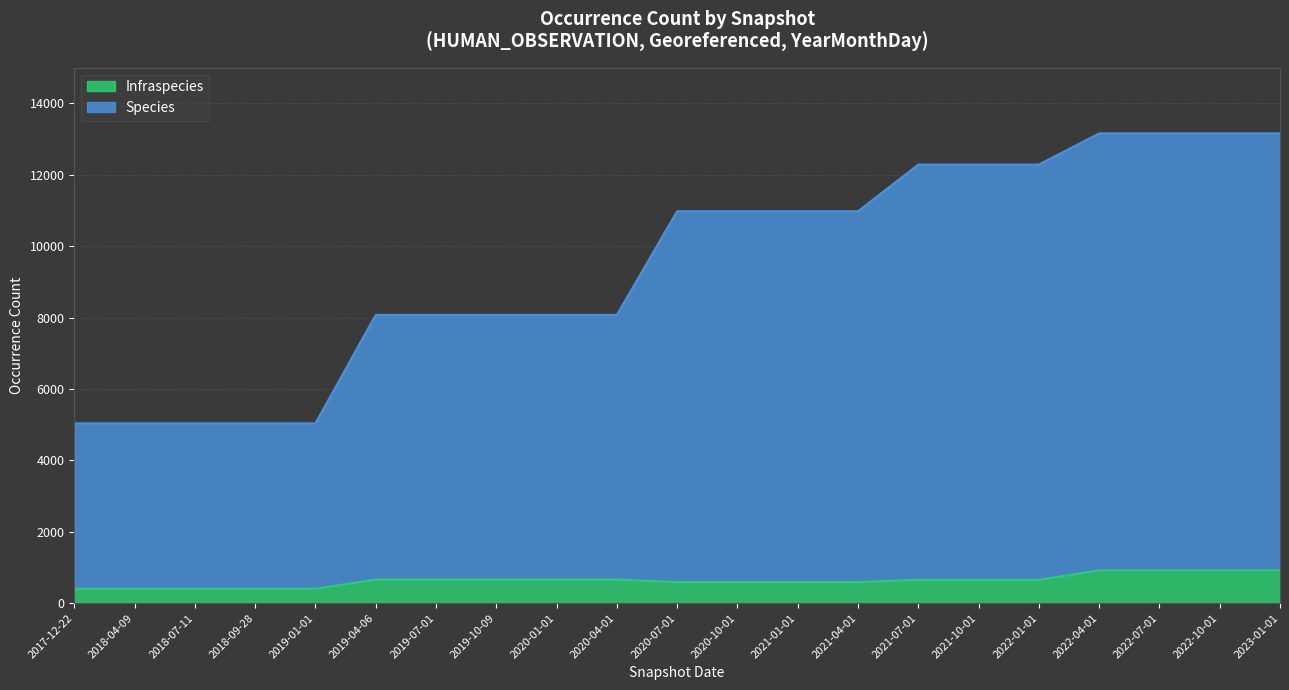

True or false: Species and Infraspecies cross at least once.

False